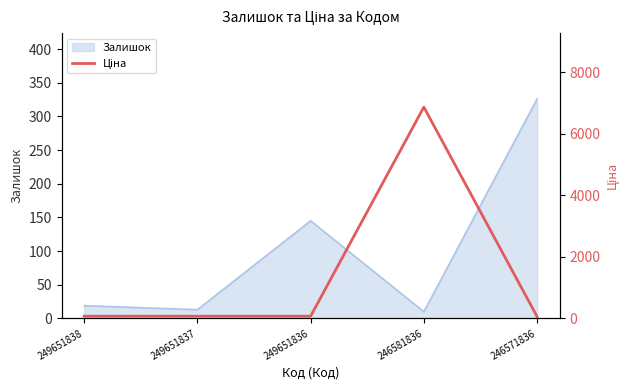

What is the minimum value for Залишок?

10